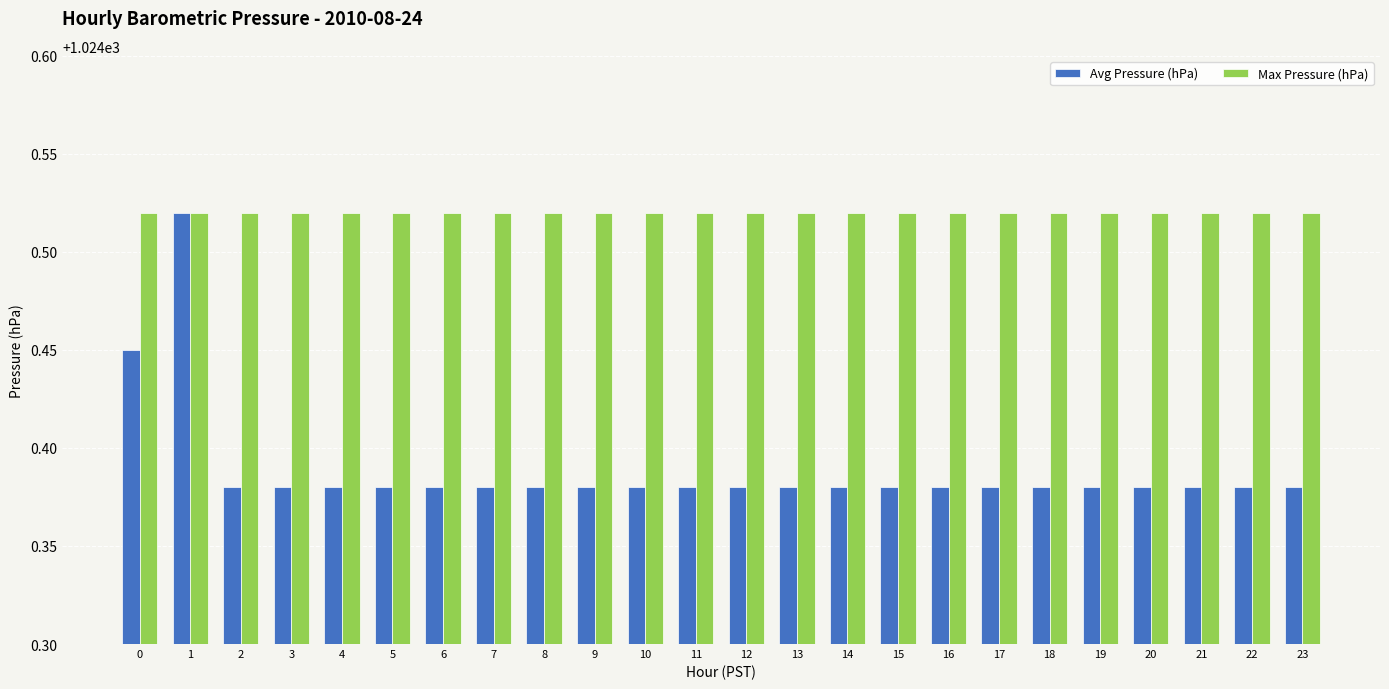

At which category is the sum across all series the highest?

1